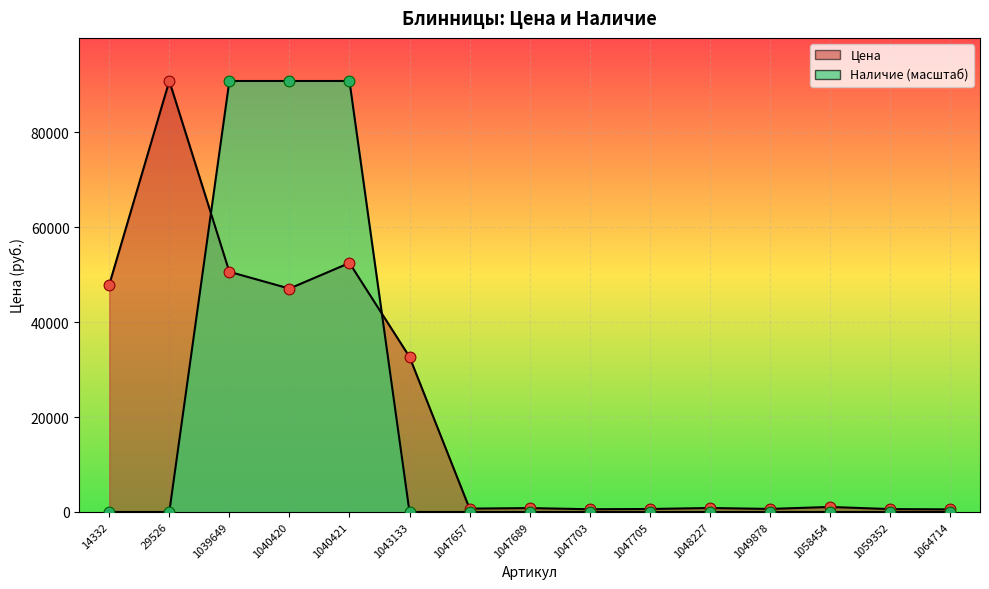

Is the value of Наличие at 1058454 greater than the value of Цена at 1047705?

No